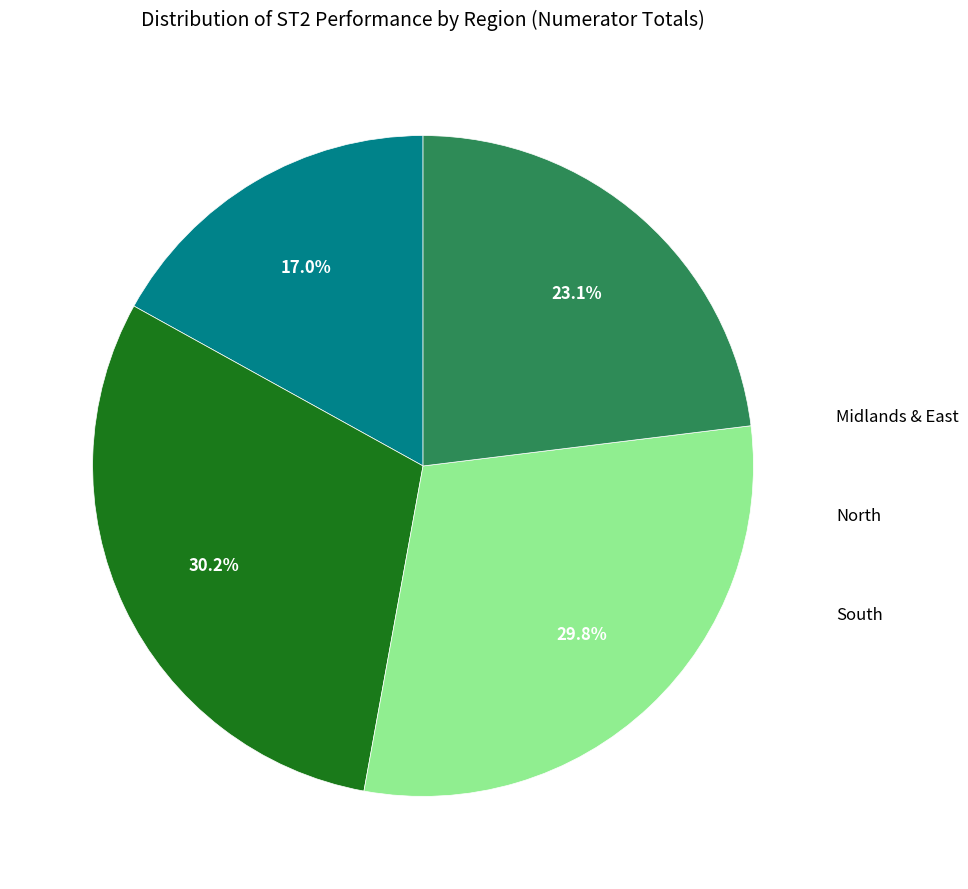

Is South the majority of the pie?

No